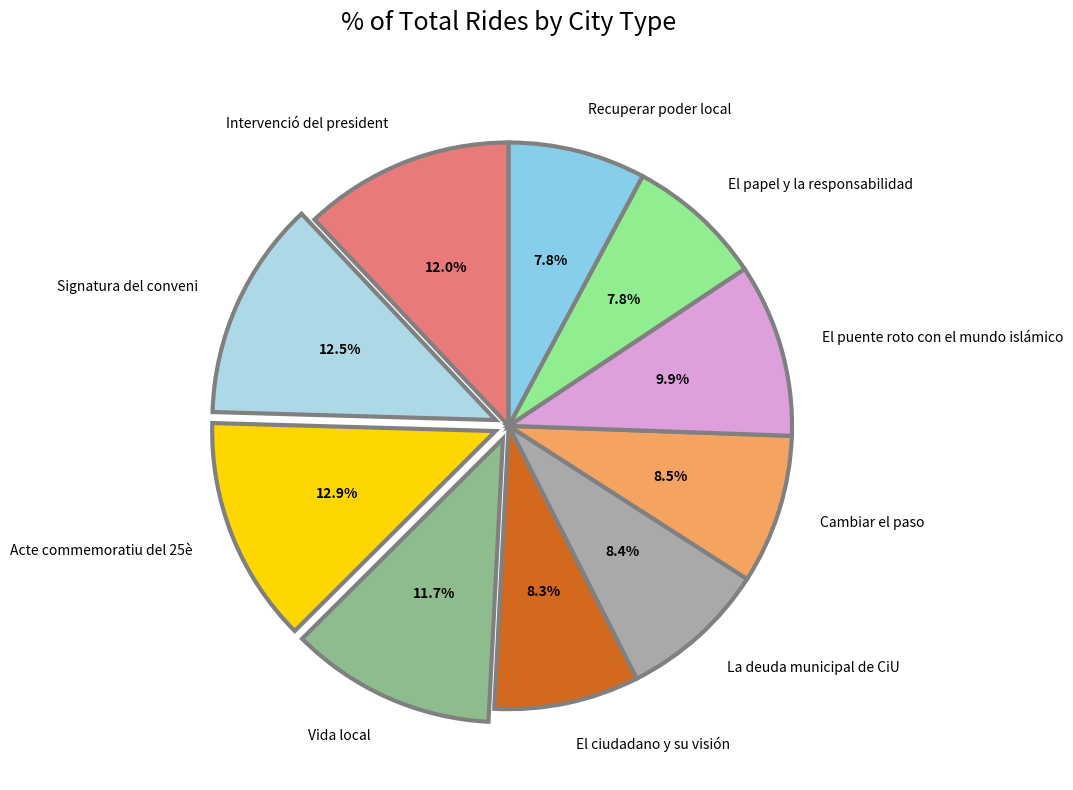

How many segments does this pie chart have?

10